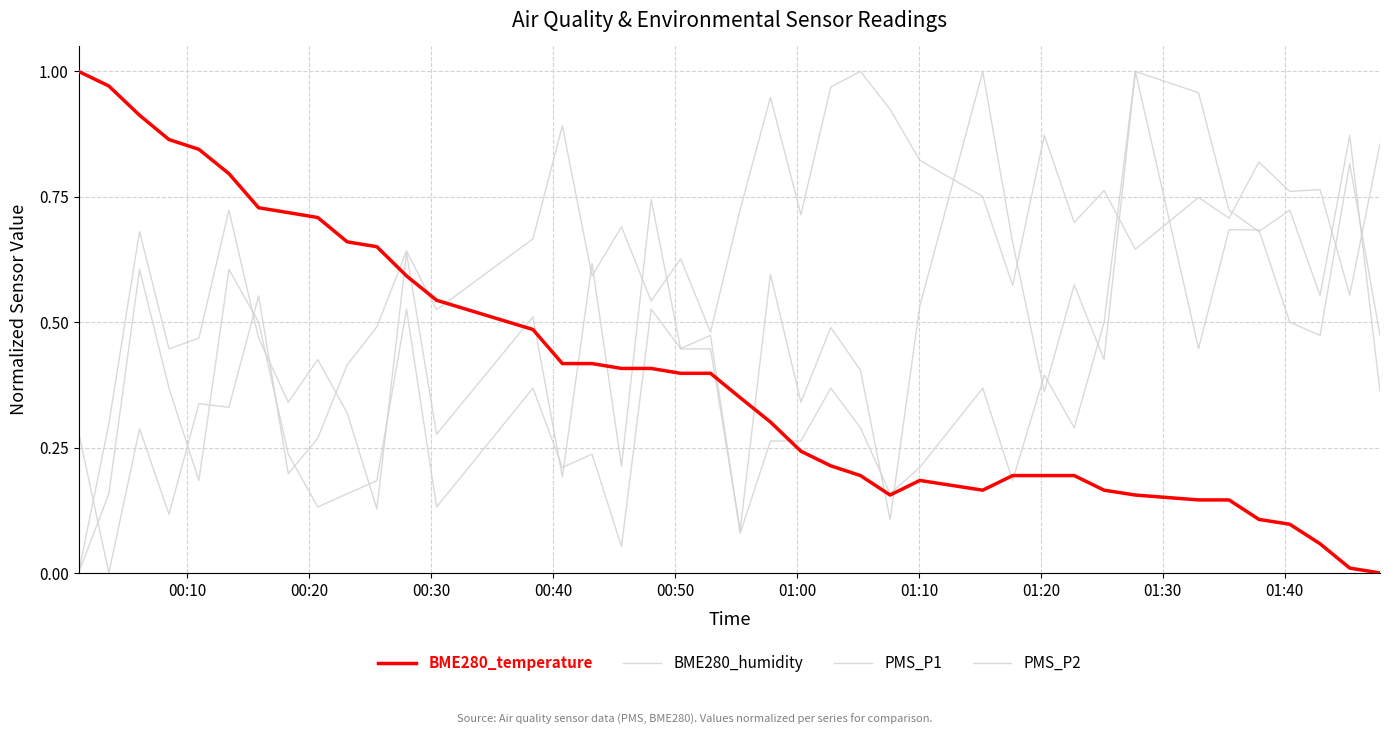

True or false: BME280_temperature and PMS_P2 cross at least once.

True